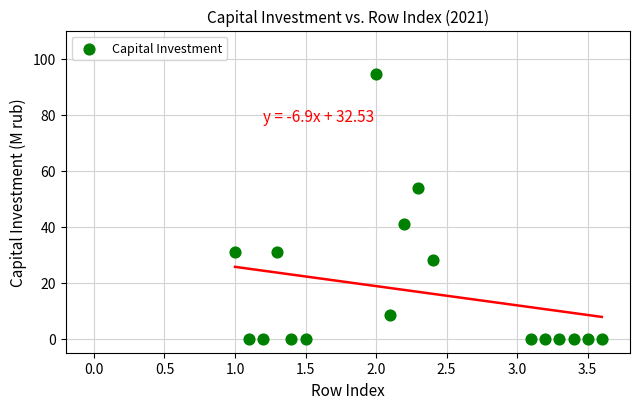

What is the range of Y values (max minus min)?

94.3